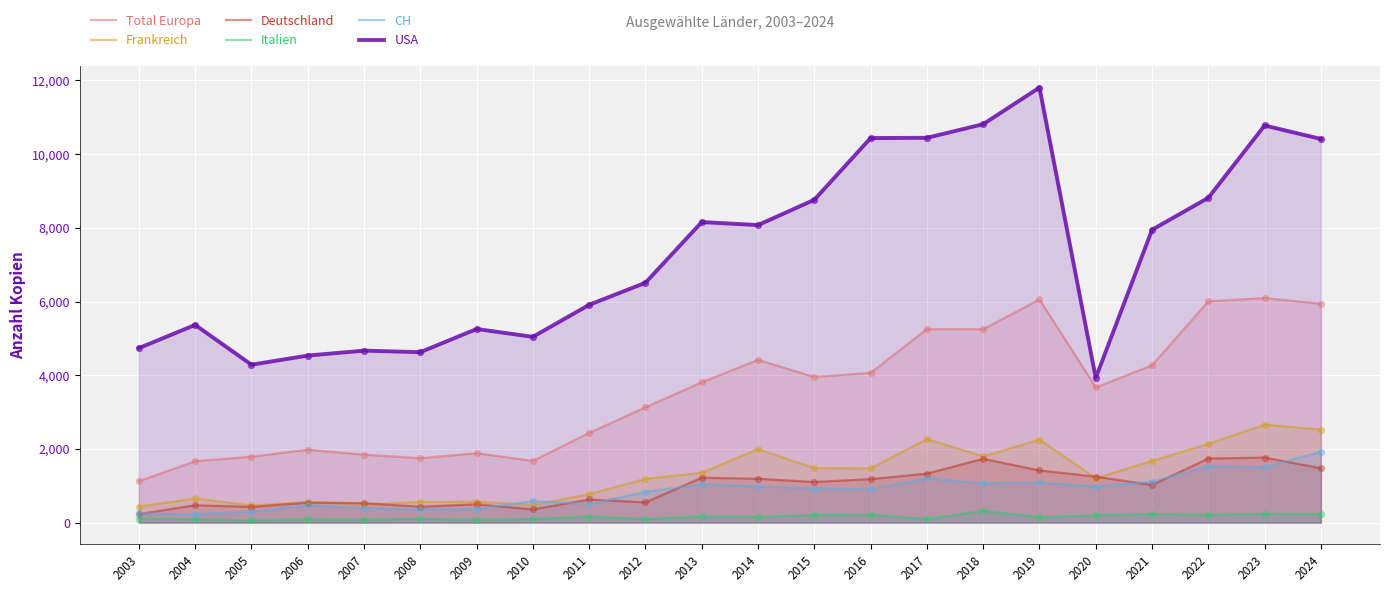

At which category is the sum across all series the highest?

2023